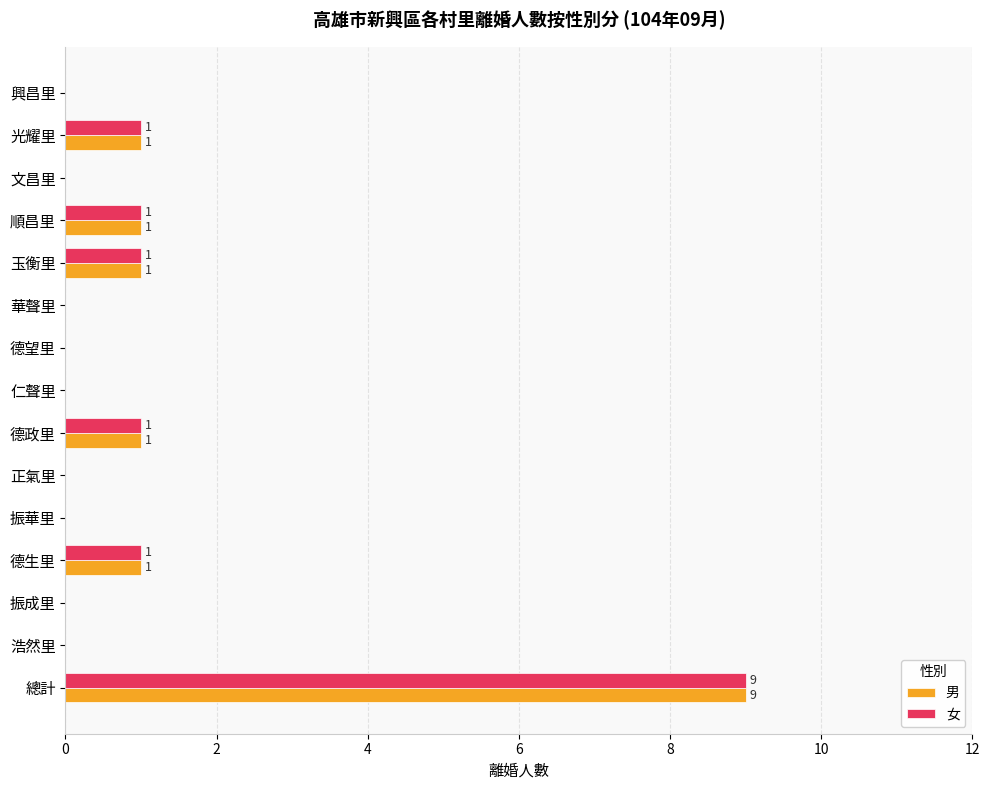

At which category is the sum across all series the highest?

總計